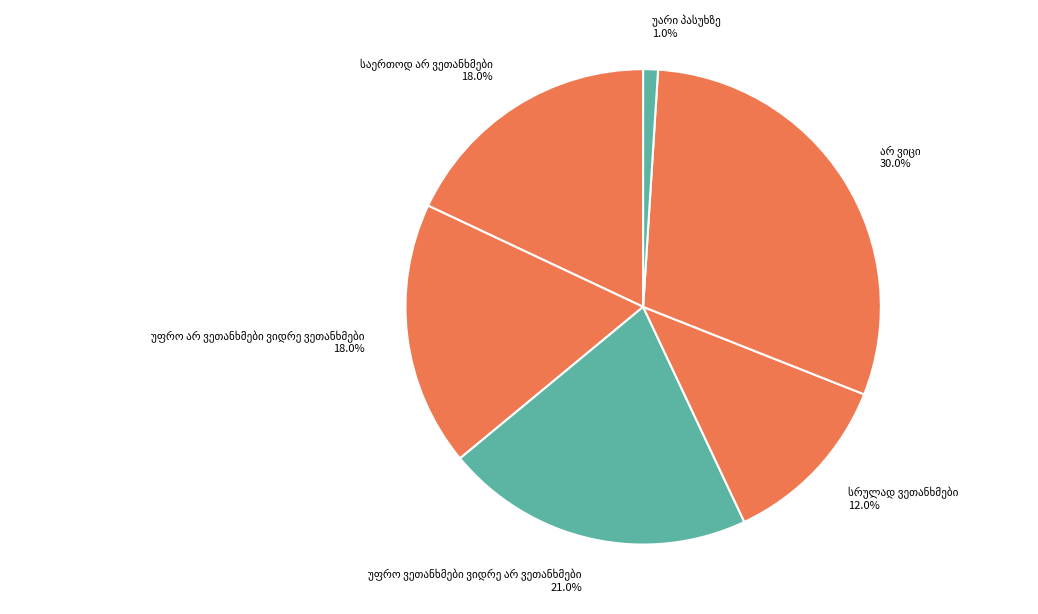

Is there a majority slice in this chart?

No